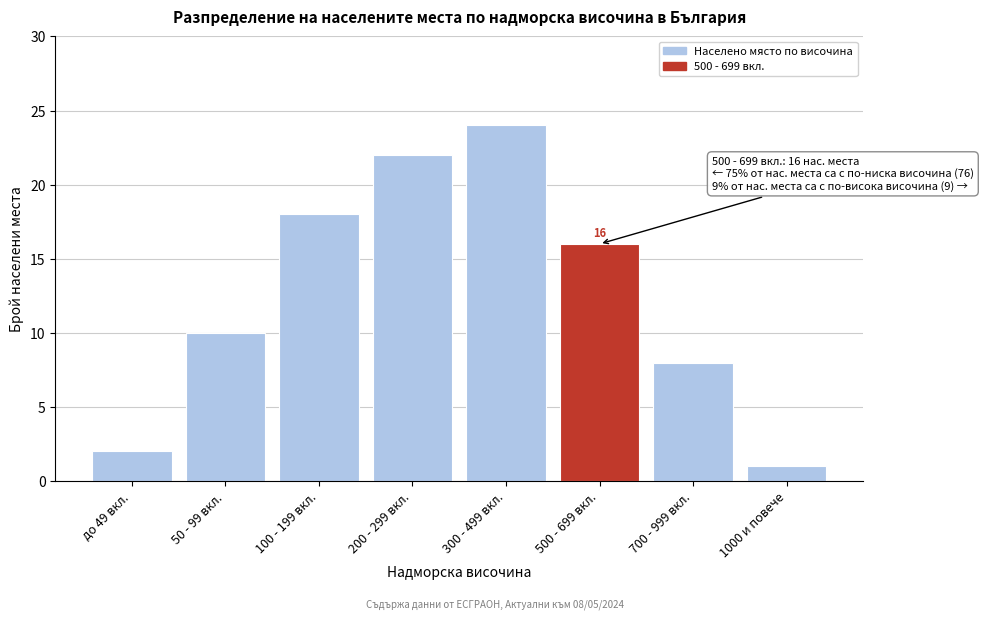

Reading left to right, extract all data points from this chart.

2	10	18	22	24	16	8	1